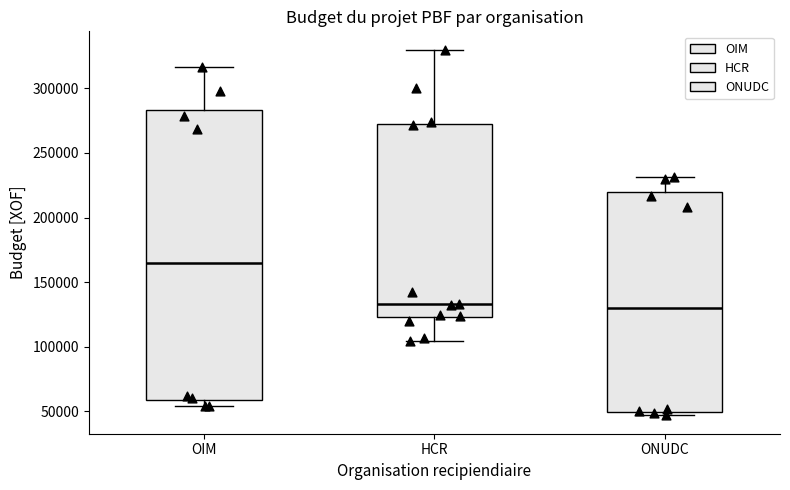

Reading left to right, transcribe this box plot: for each box, give where its median line is, the range the box spans, and where its two whiskers end, as read against the y-axis. The values are not printed on the chart, so give them approximately, as read against the axis.

OIM: median 165000, box 60000 to 285000, whiskers 55000 to 315000
HCR: median 135000, box 125000 to 270000, whiskers 105000 to 330000
ONUDC: median 130000, box 50000 to 220000, whiskers 45000 to 230000